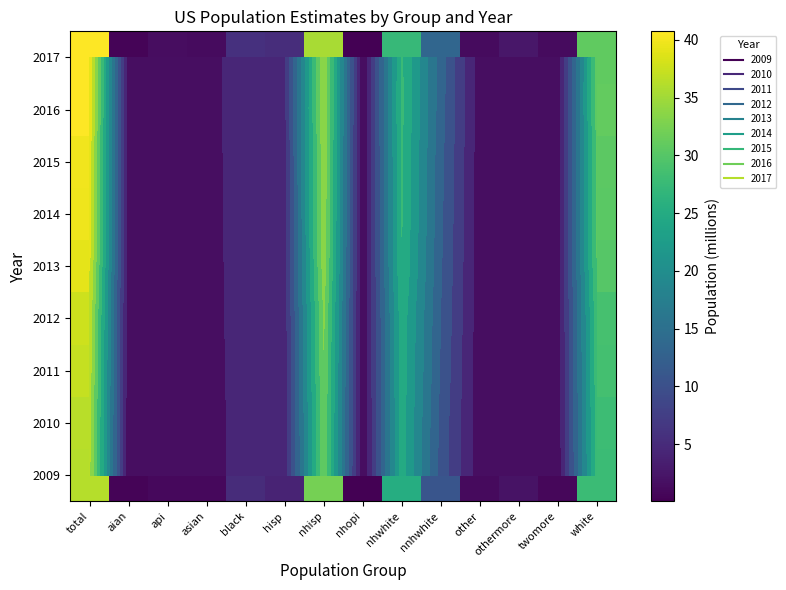

Is the value of 2013 at othermore greater than the value of 2011 at nhwhite?

No